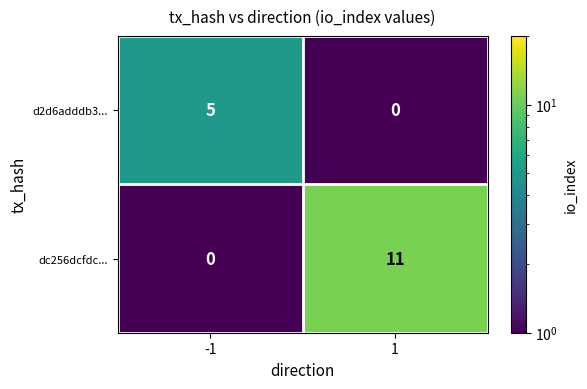

At how many categories does at least one series exceed 3?

2